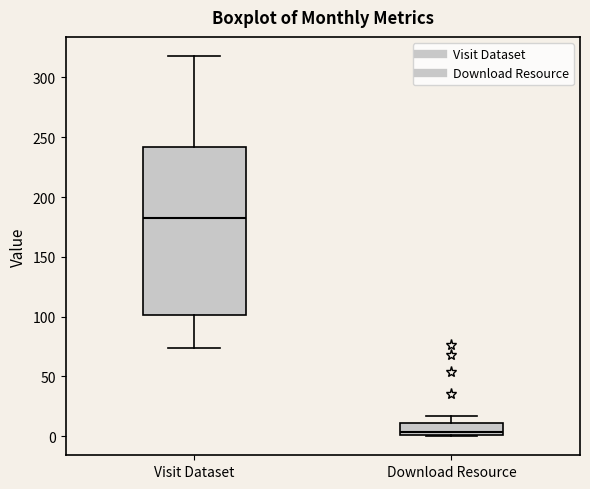

Where does the median line of the box for Download Resource sit on the y-axis? The values are not printed on the chart, so give them approximately, as read against the axis.

5